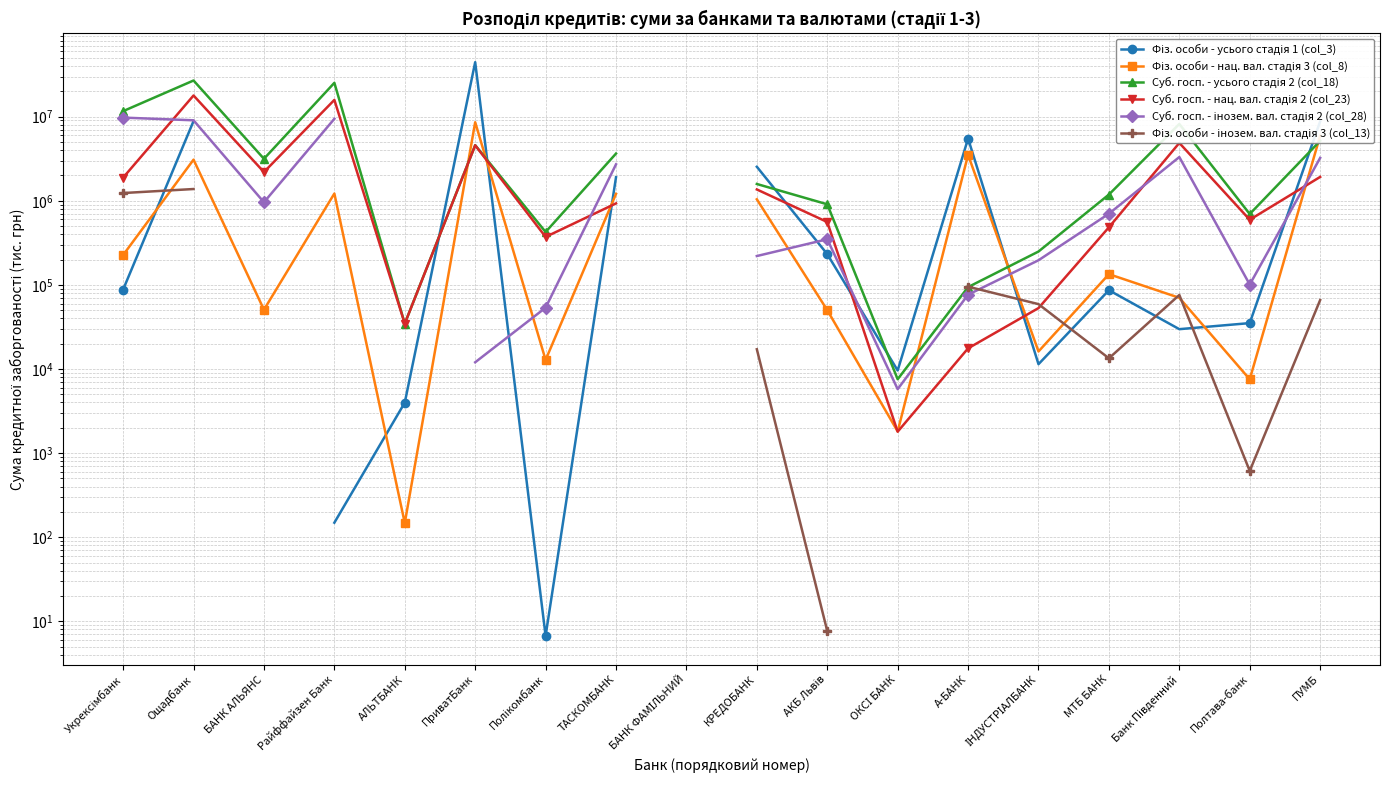

What is the label of the 11th point from the right?

ТАСКОМБАНК